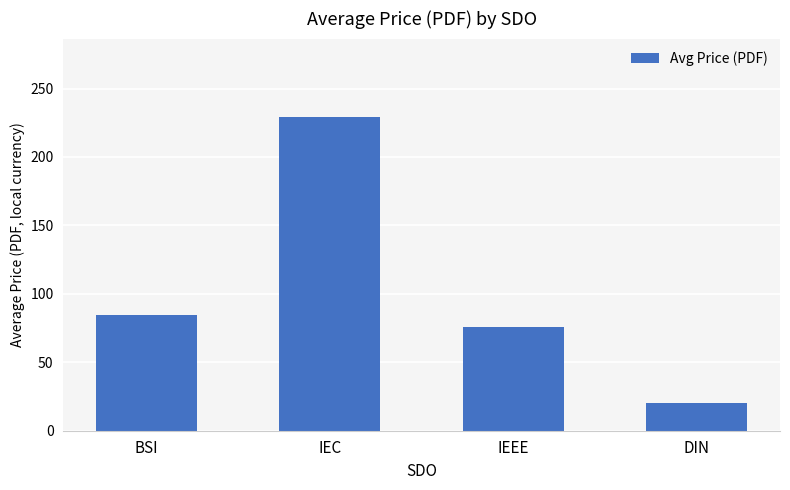

Which has a higher value, IEEE or DIN?

IEEE